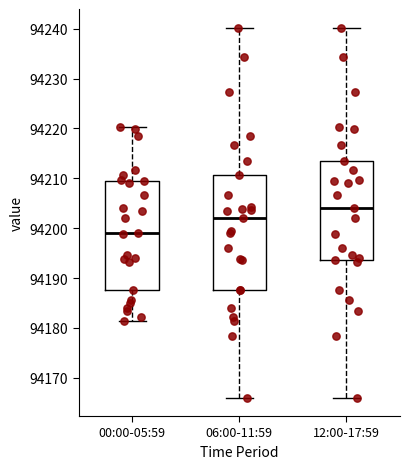

Reading left to right, transcribe this box plot: for each box, give where its median line is, the range the box spans, and where its two whiskers end, as read against the y-axis. The values are not printed on the chart, so give them approximately, as read against the axis.

00:00-05:59: median 94199, box 94188 to 94210, whiskers 94181 to 94220
06:00-11:59: median 94202, box 94188 to 94211, whiskers 94166 to 94240
12:00-17:59: median 94204, box 94194 to 94213, whiskers 94166 to 94240